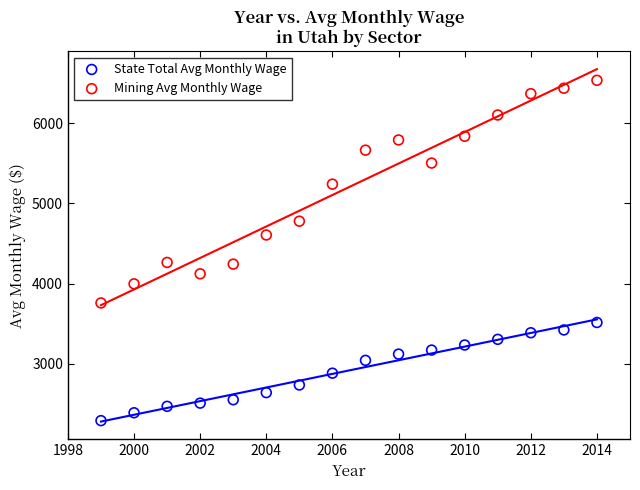

Which series has the widest spread of Y values?

Mining Avg Monthly Wage